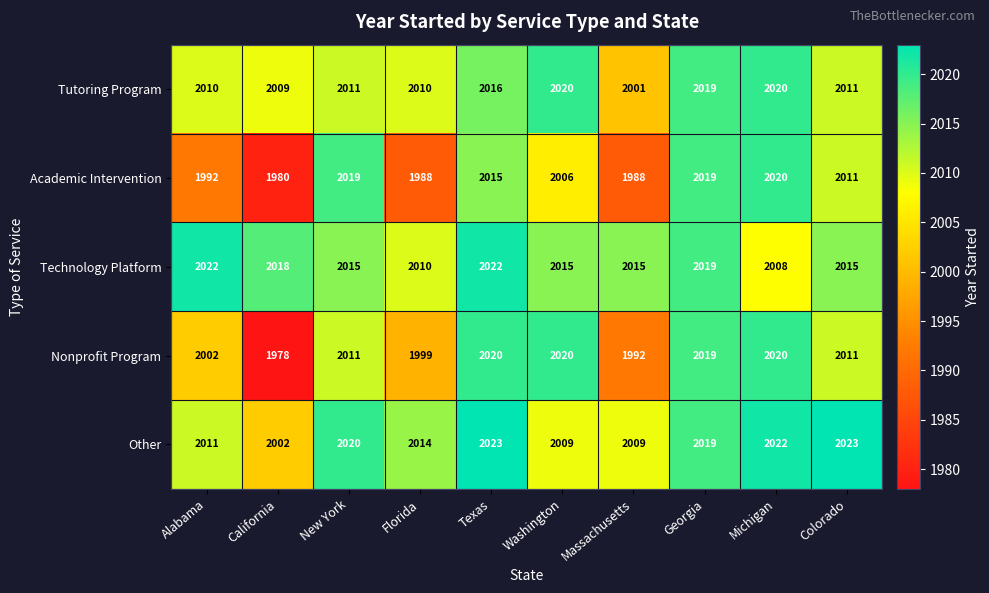

Which series has the widest spread of values?

Nonprofit Program